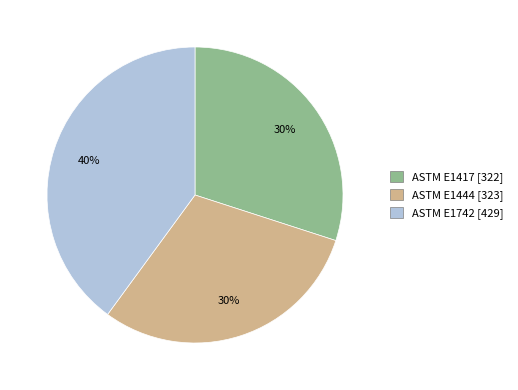

Is ASTM E1444 the majority of the pie?

No